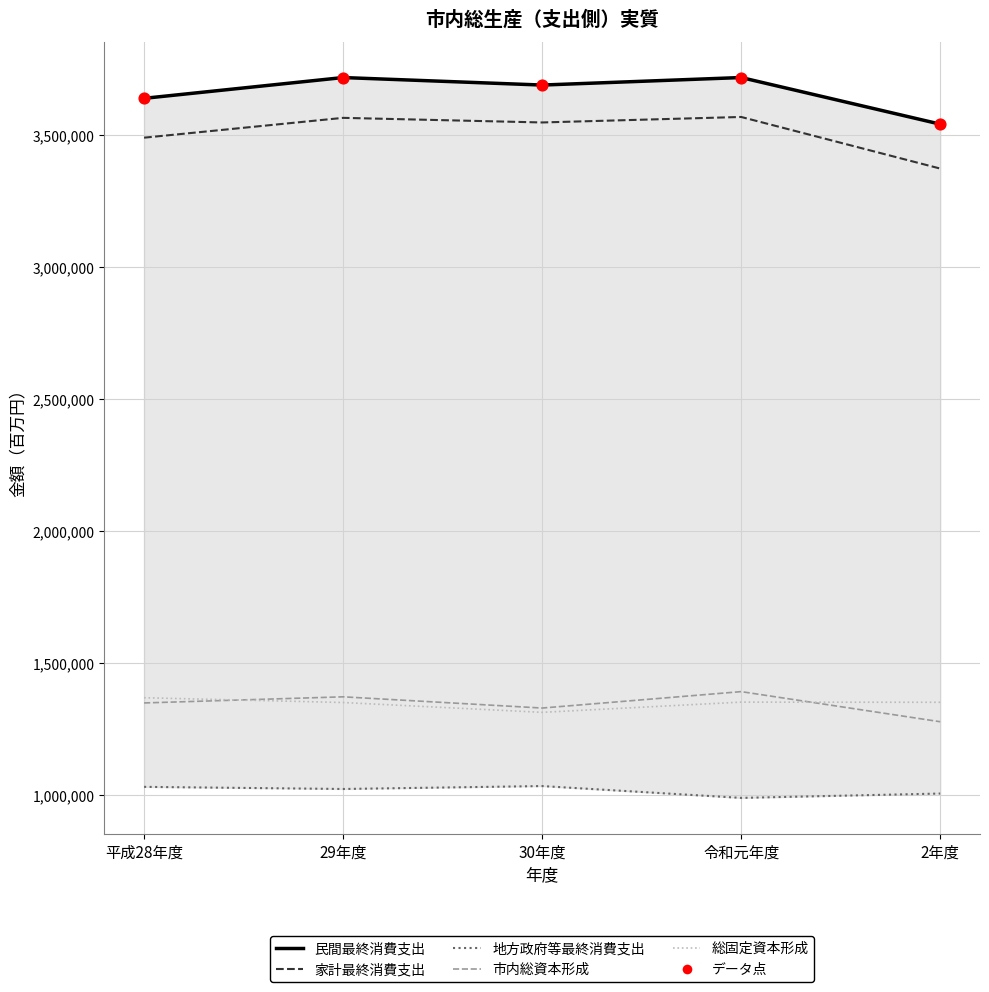

Which series has the largest total across all categories?

民間最終消費支出